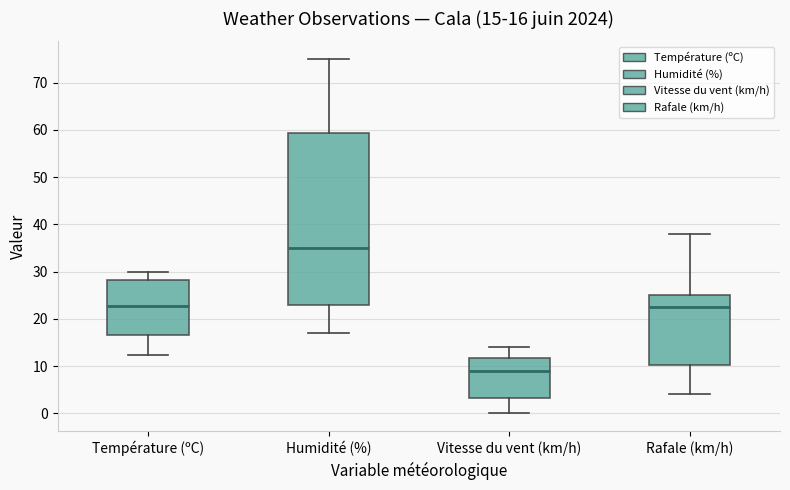

Which box's median line is the lowest?

Vitesse du vent (km/h)